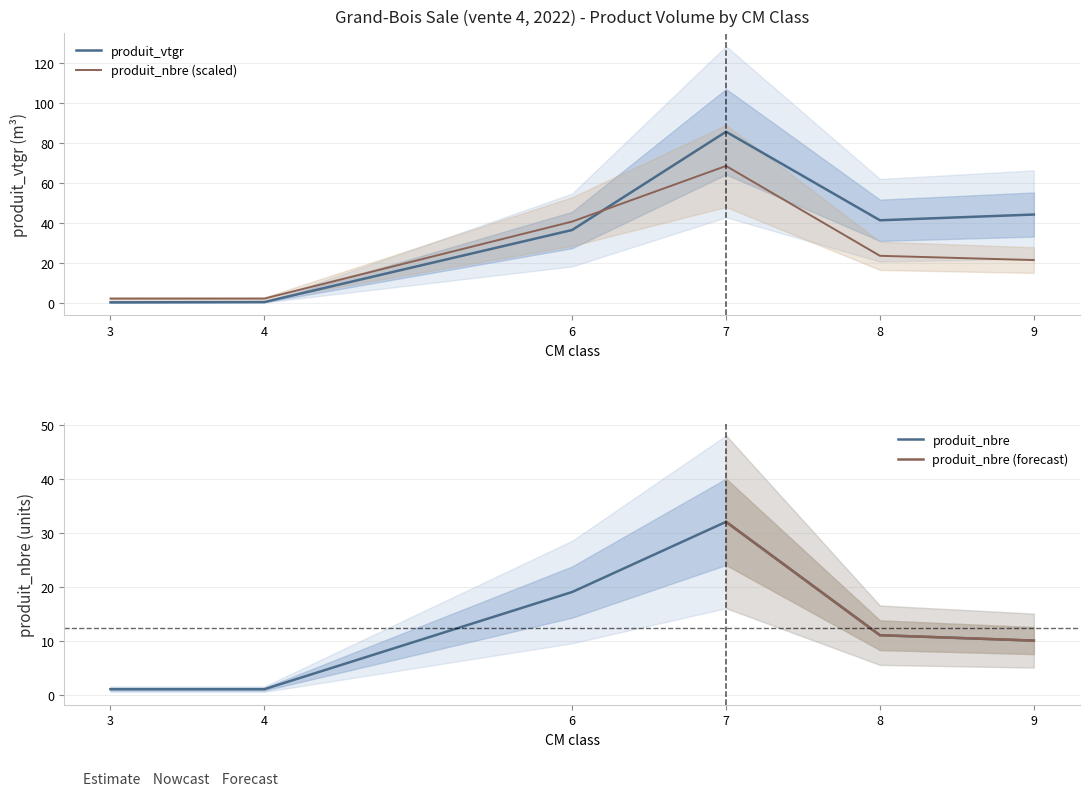

Which category has the highest value in the produit_vtgr series?

7